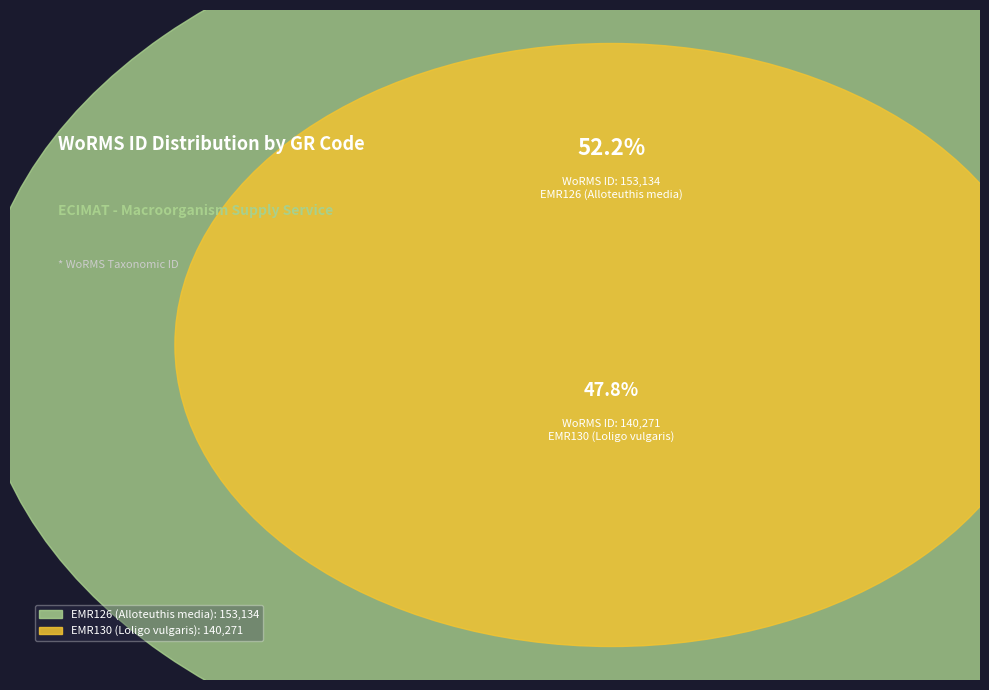

How many segments does this pie chart have?

2